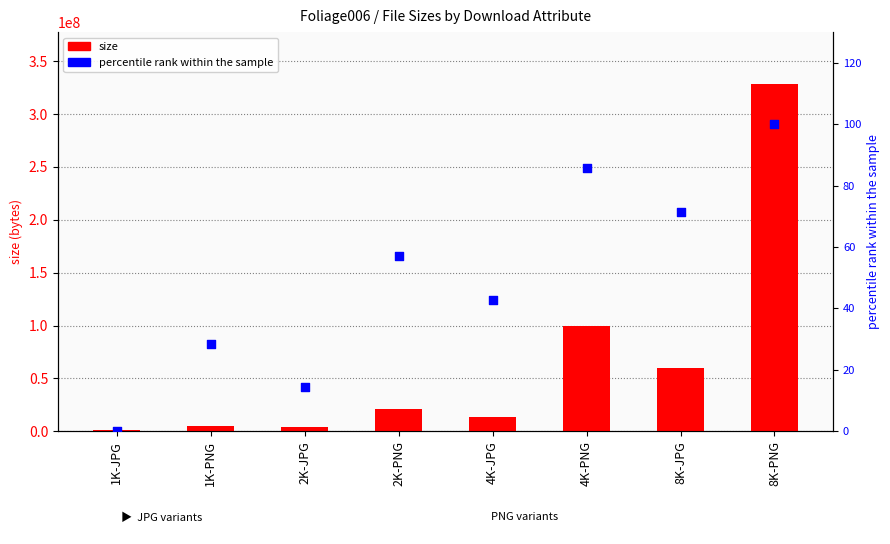

Which series has the largest Y range (max minus min)?

size